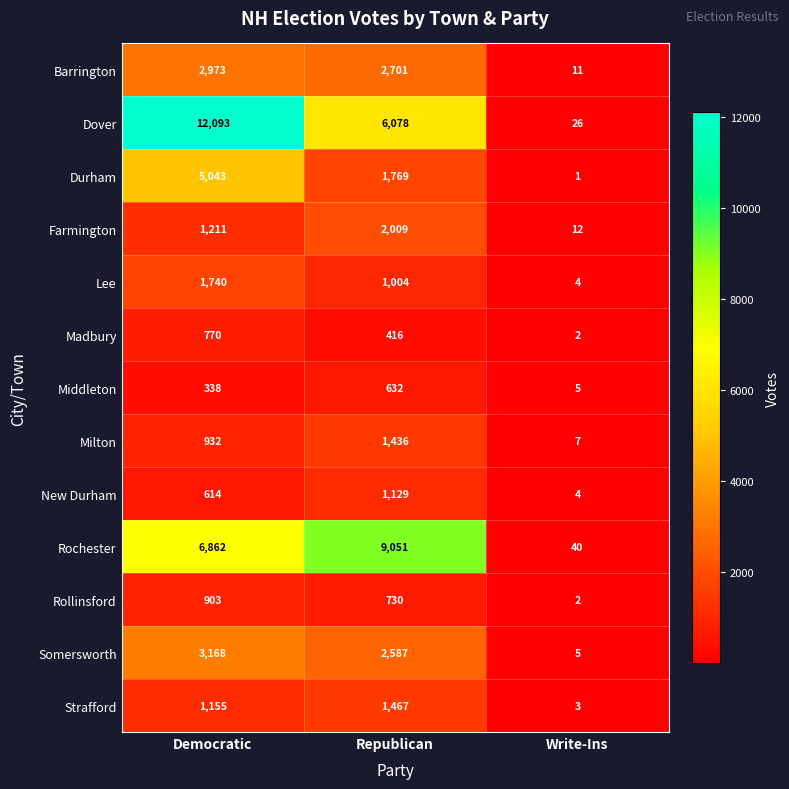

Is it true that Rollinsford equals 2 at Write-Ins?

True